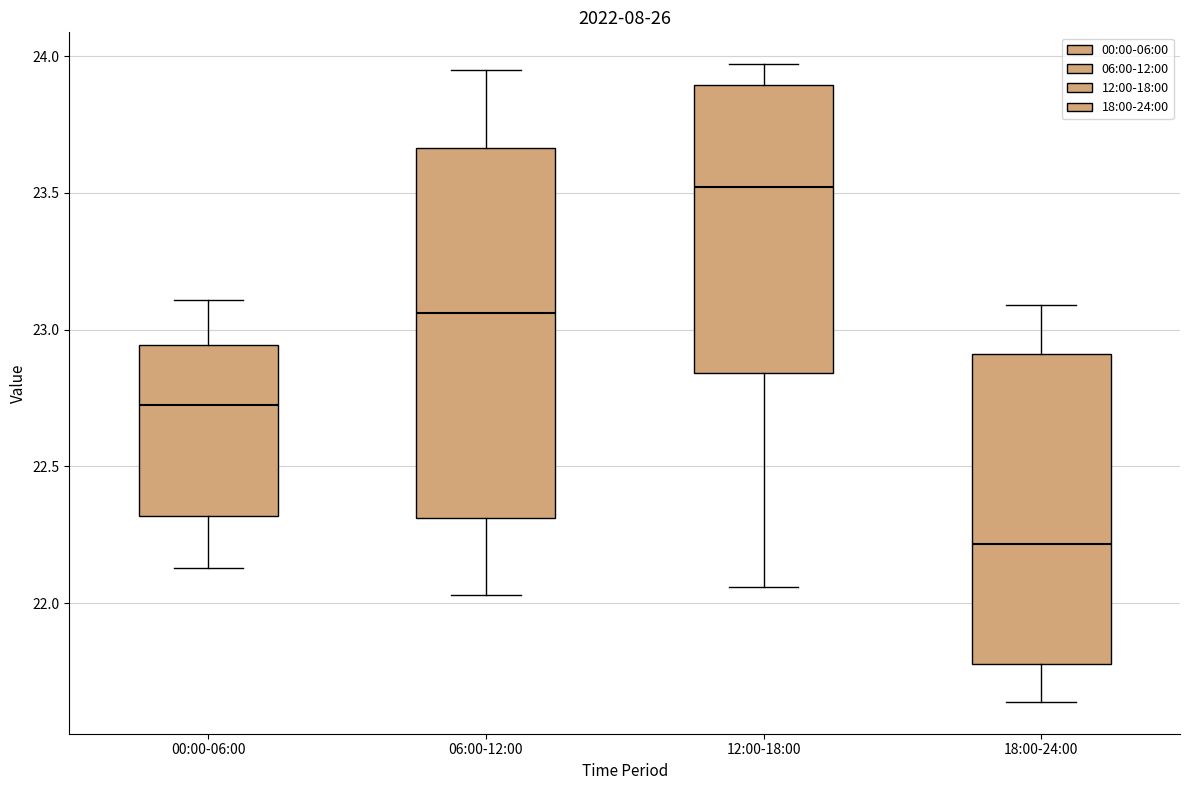

Where does the median line of the box for 06:00-12:00 sit on the y-axis? The values are not printed on the chart, so give them approximately, as read against the axis.

23.05